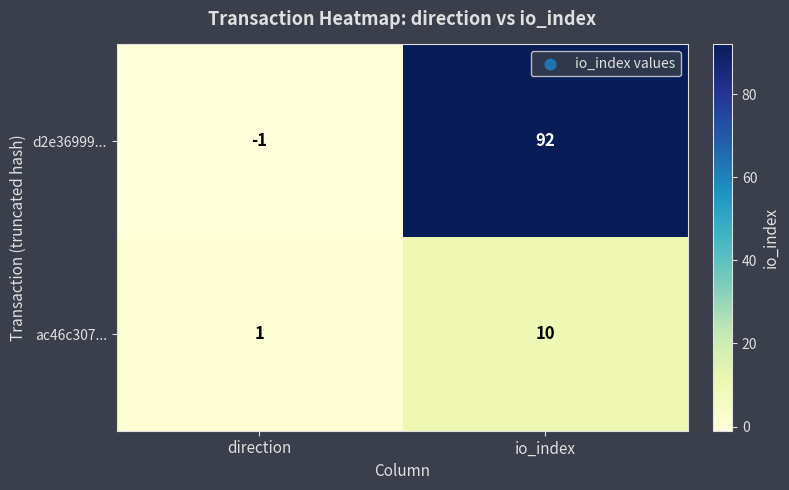

Reading left to right, list all the values displayed in this chart.

d2e36999...: -1	92
ac46c307...: 1	10